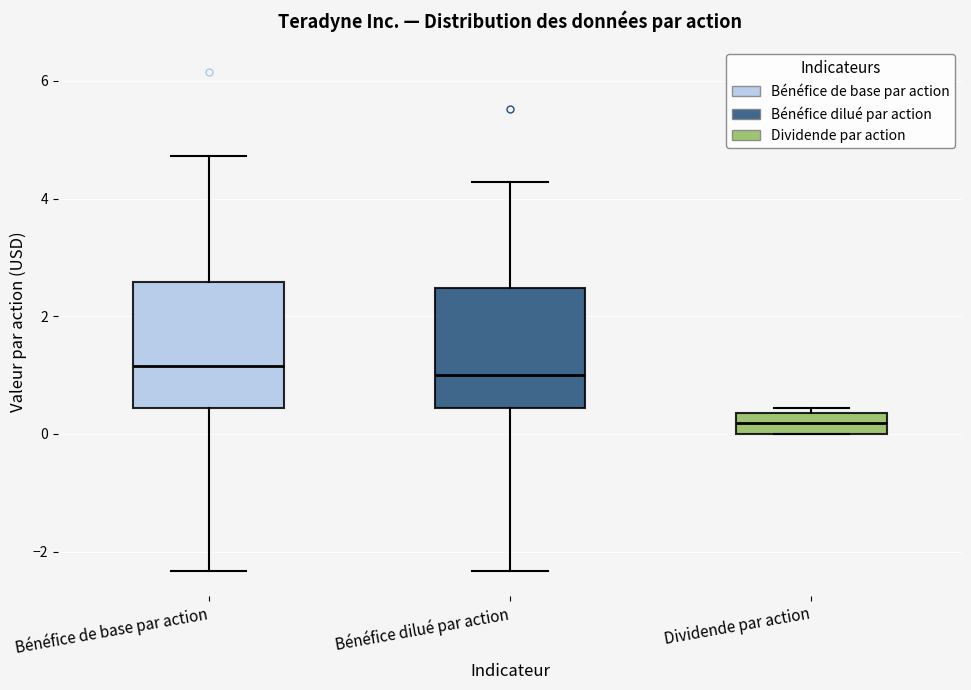

Where is the lower edge of the box for Bénéfice dilué par action on the y-axis? The values are not printed on the chart, so give them approximately, as read against the axis.

0.4